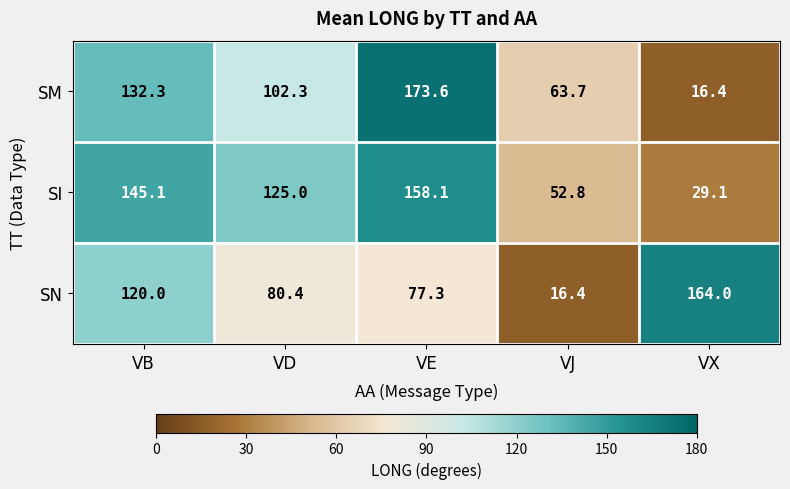

Which series has the widest spread of values?

SM